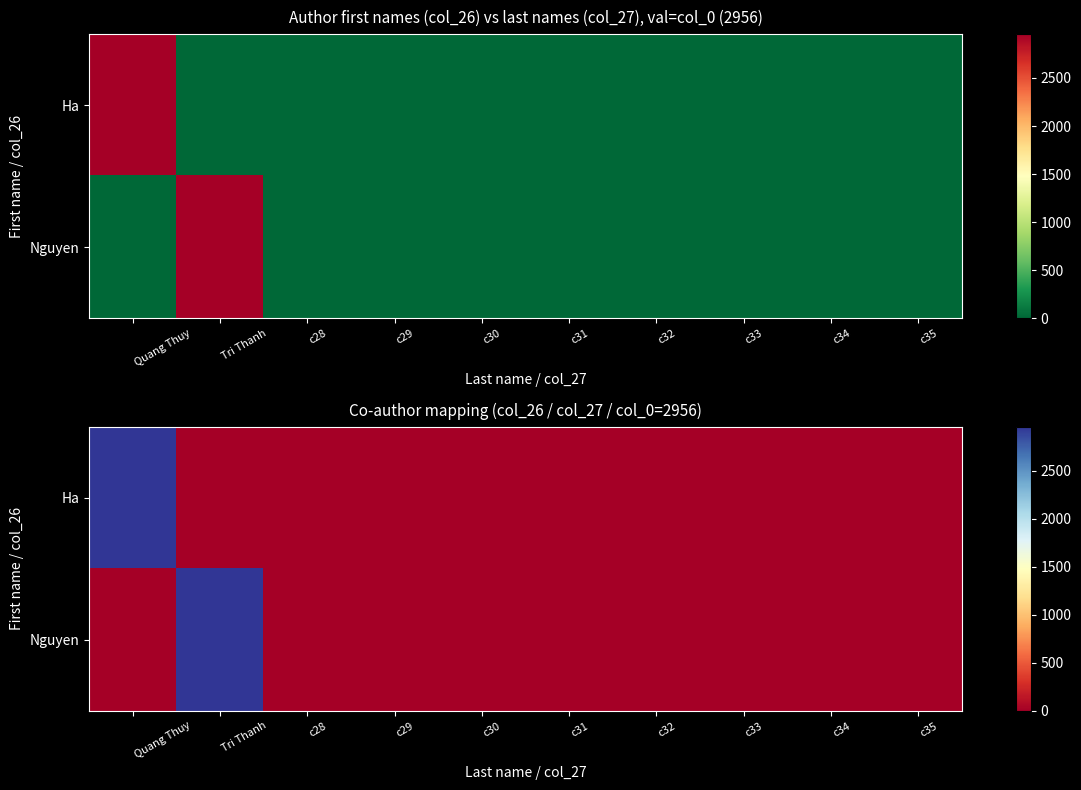

How many categories are shown in the chart?

10